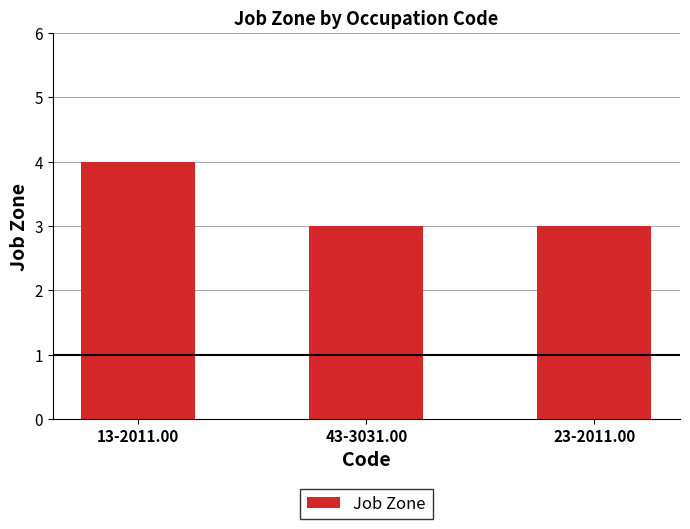

What is the approximate value at 43-3031.00?

3